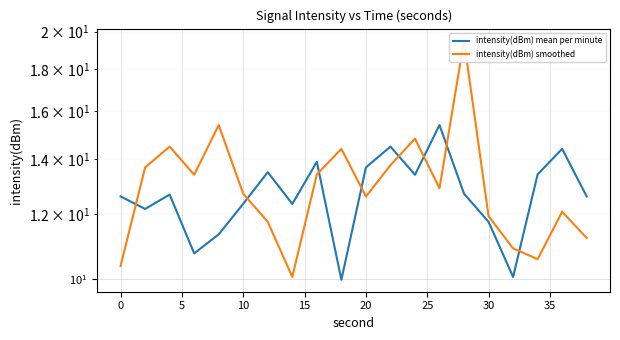

What is the value of the intensity(dBm) smoothed point at the 10th from the left?

14.4